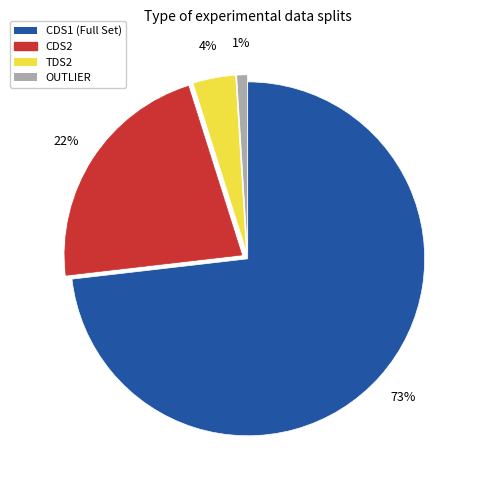

To the nearest percent, what percentage of the pie is CDS1?

73%